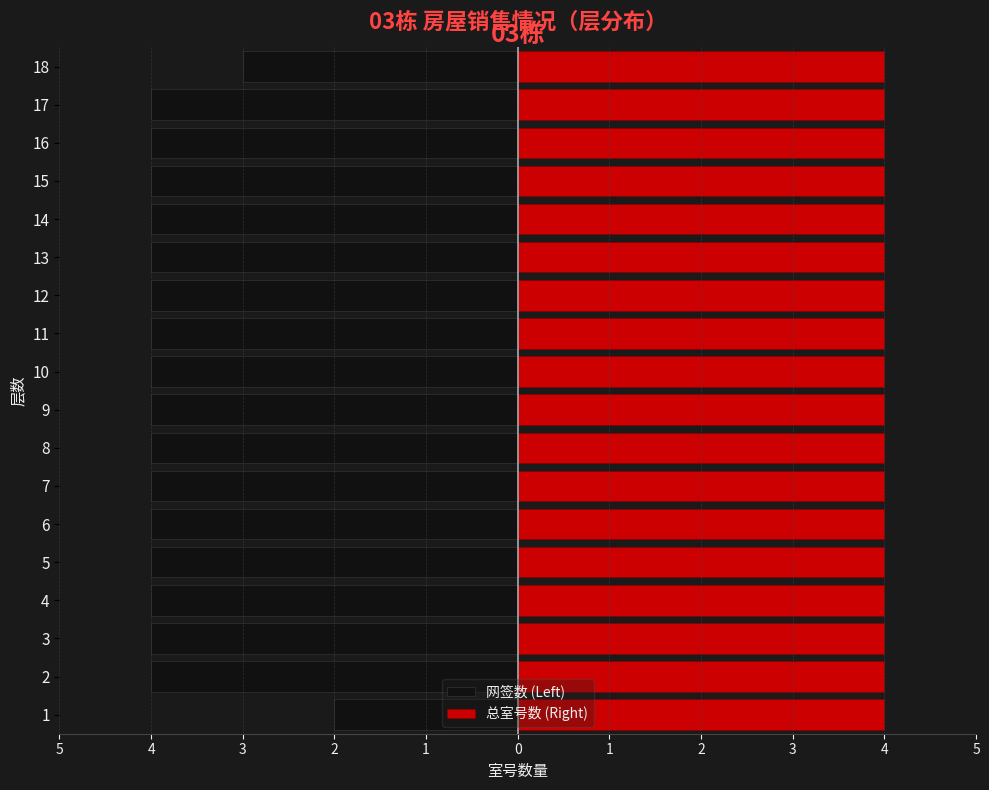

Between 1 and 13, which is larger?

1